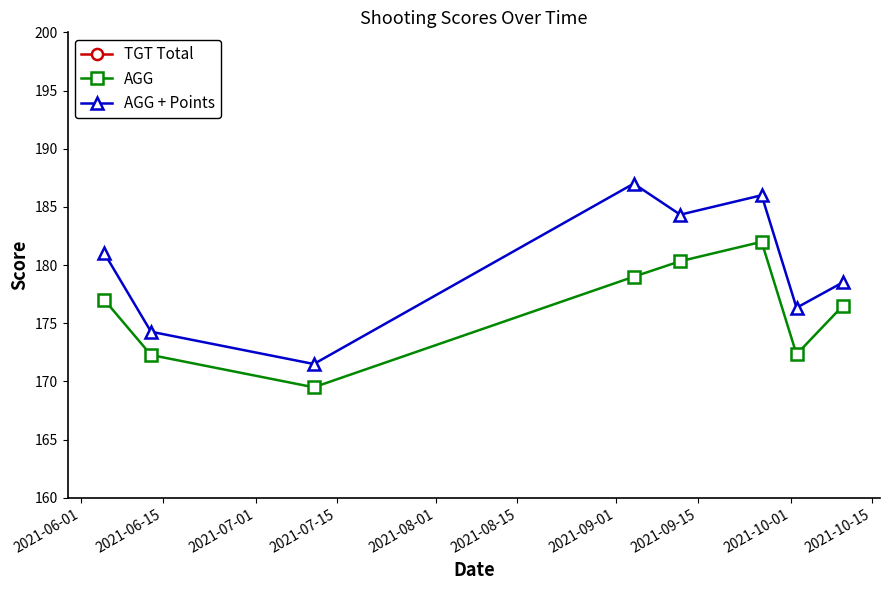

What is the minimum value for AGG?

169.5